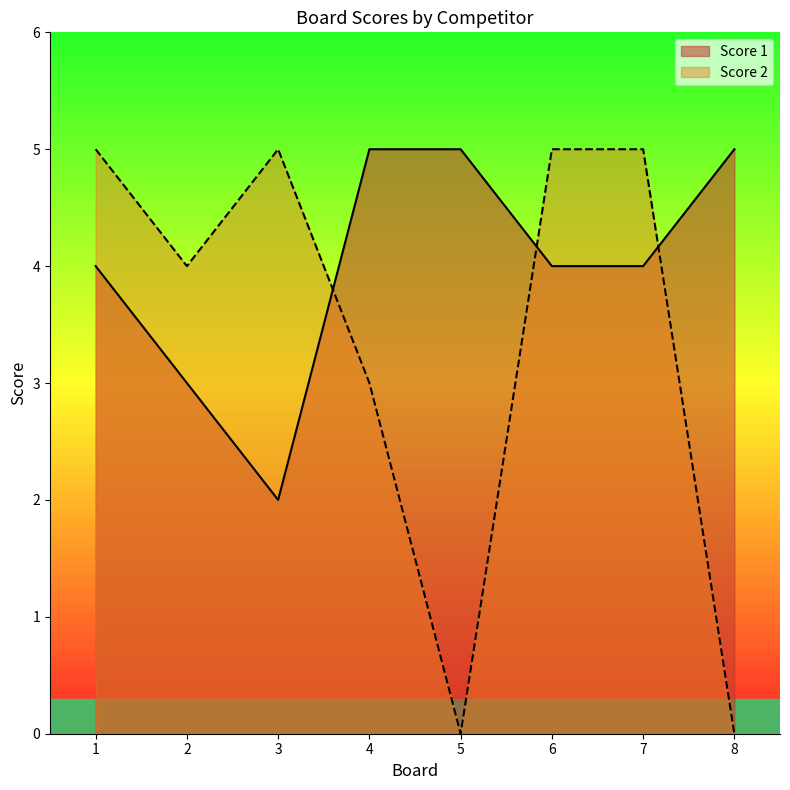

Which has a higher value, 7 or 3?

7